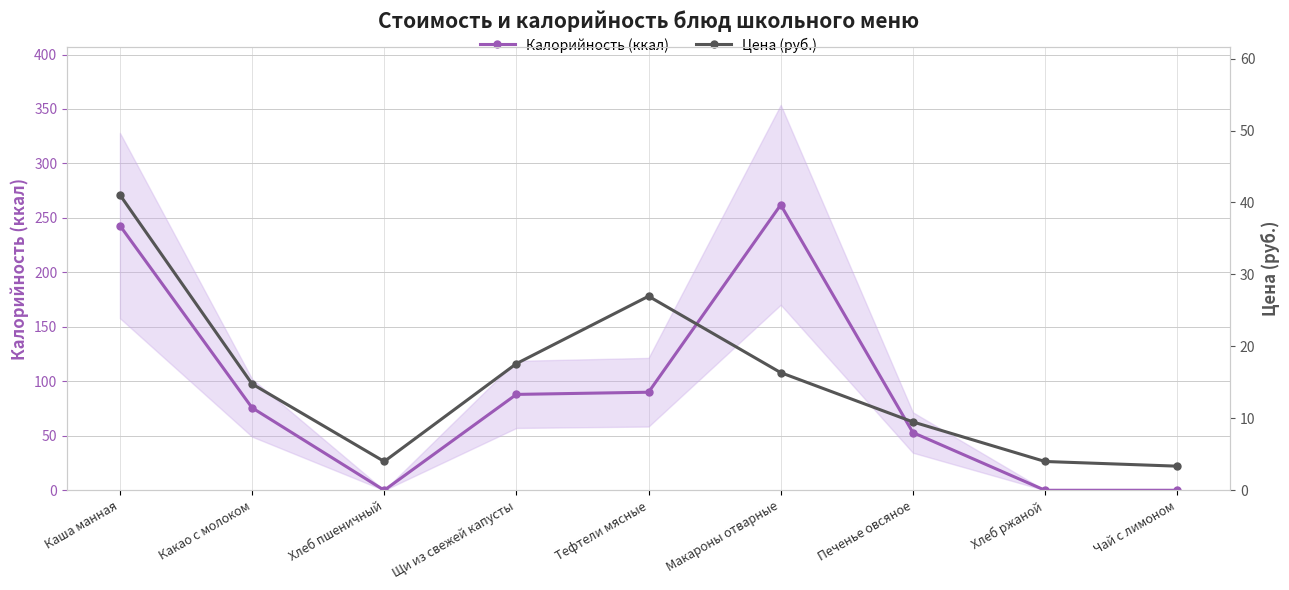

What is the greatest value displayed?

262.0